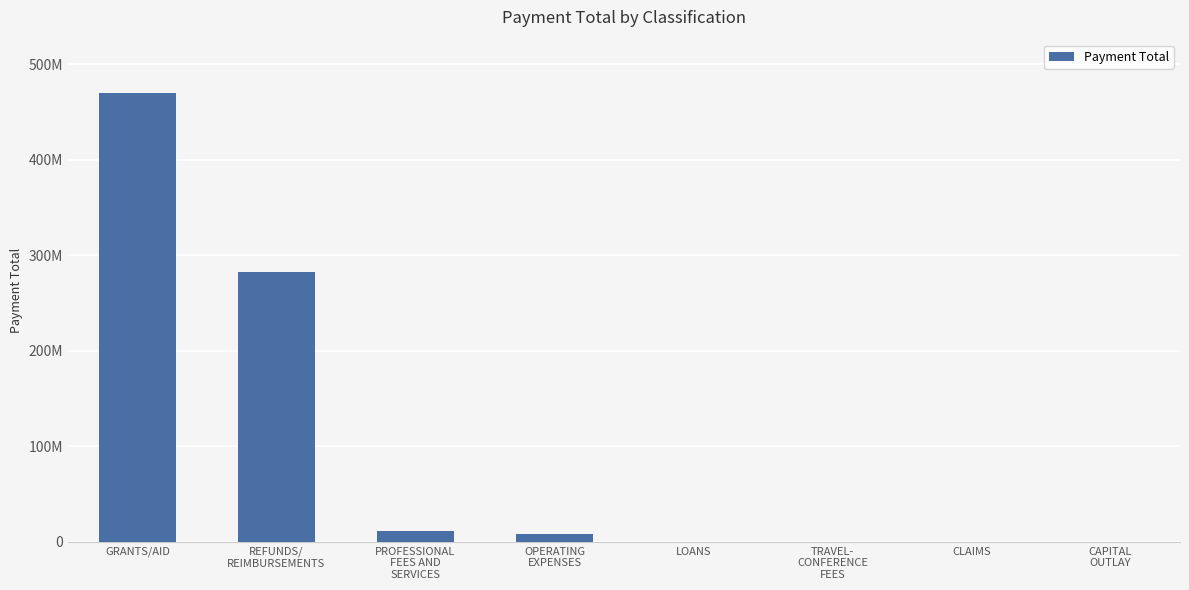

How many values are below 8747593?

4